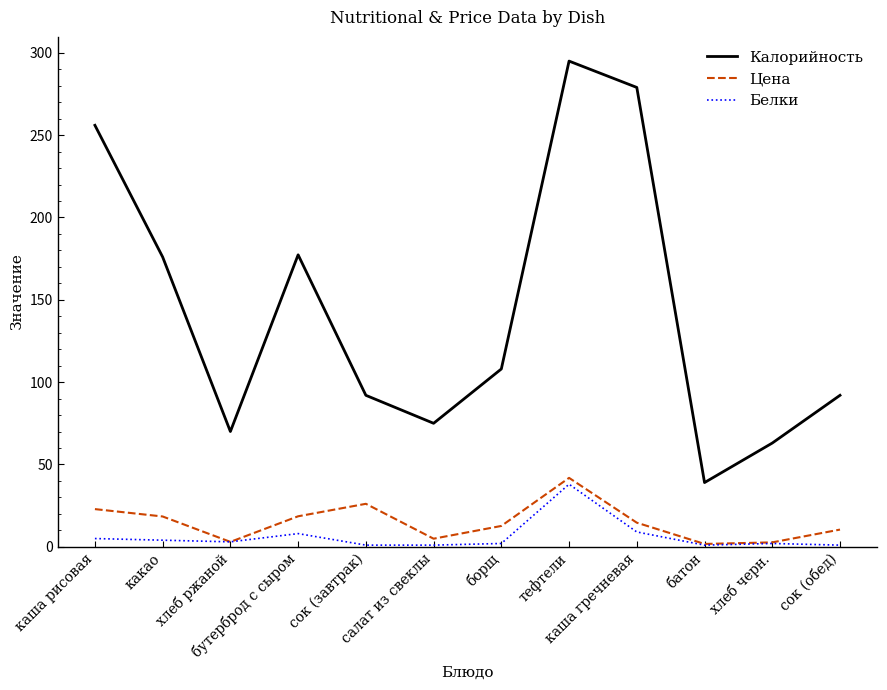

True or false: Белки and Калорийность intersect in this chart.

False